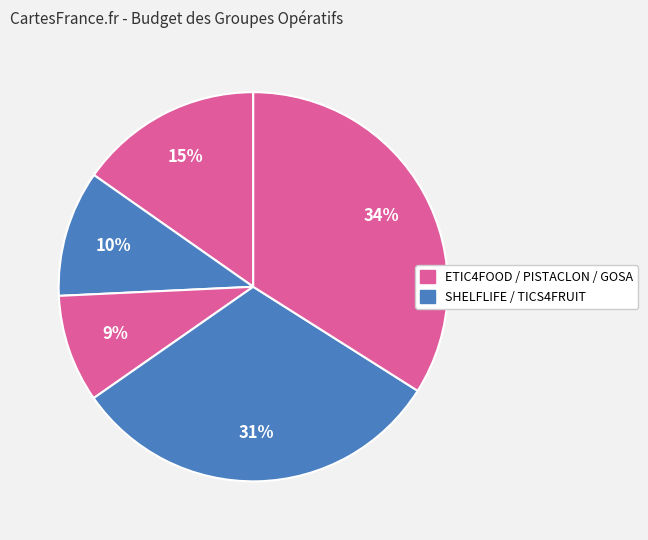

How many slices are in this pie chart?

5